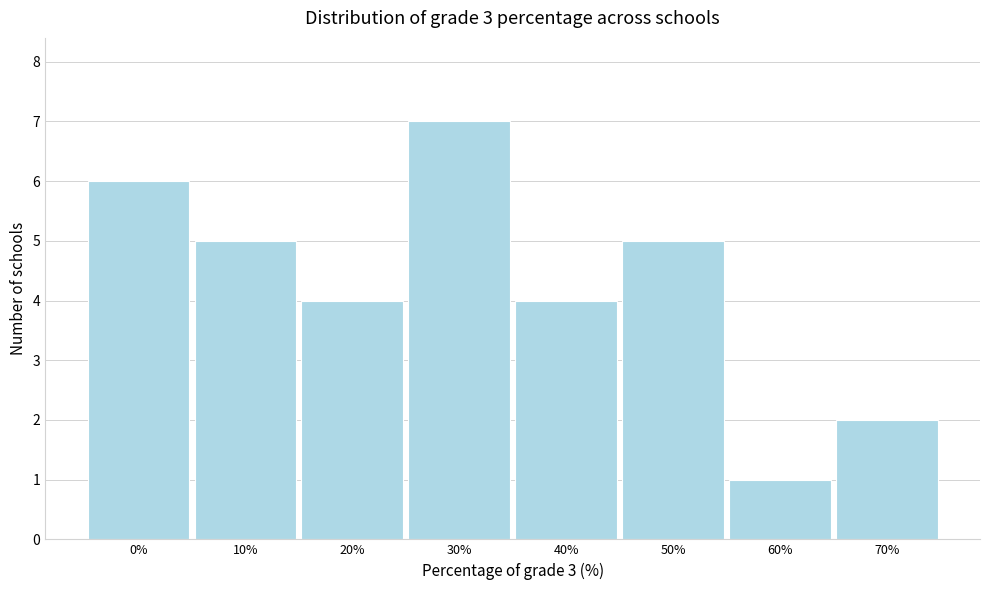

Reading right to left, extract all data points from this chart.

2	1	5	4	7	4	5	6